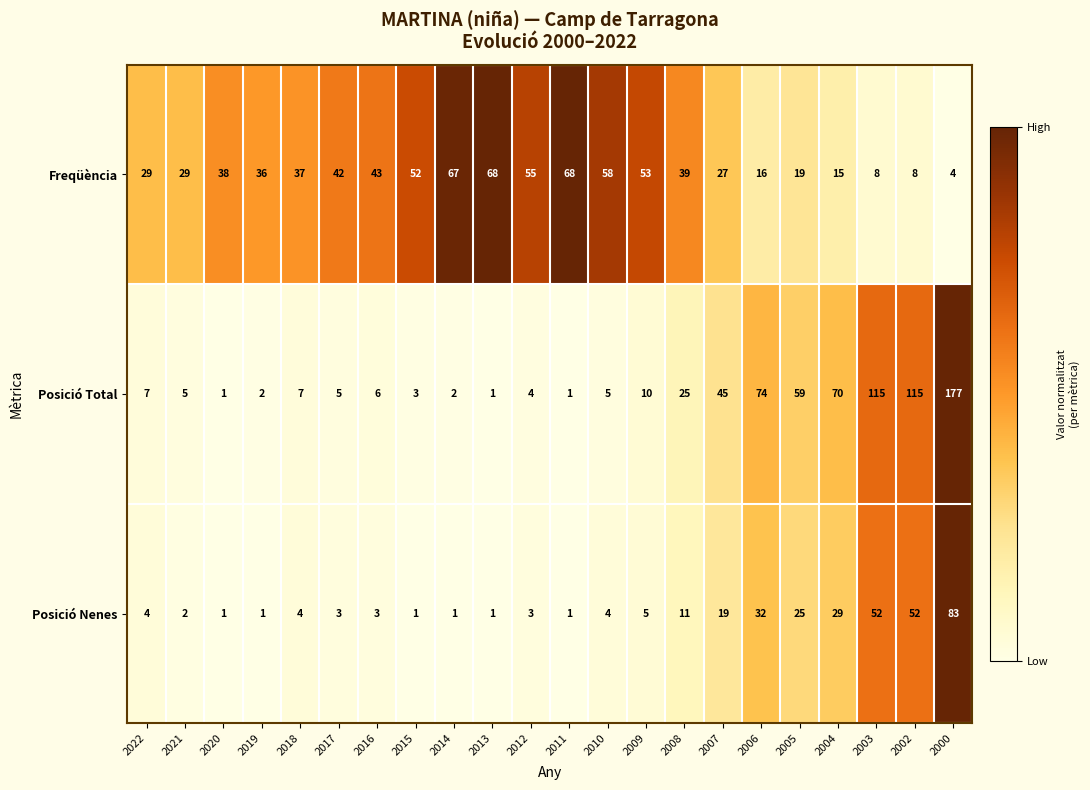

Which series changed the most between 2020 and 2012?

Freqüència